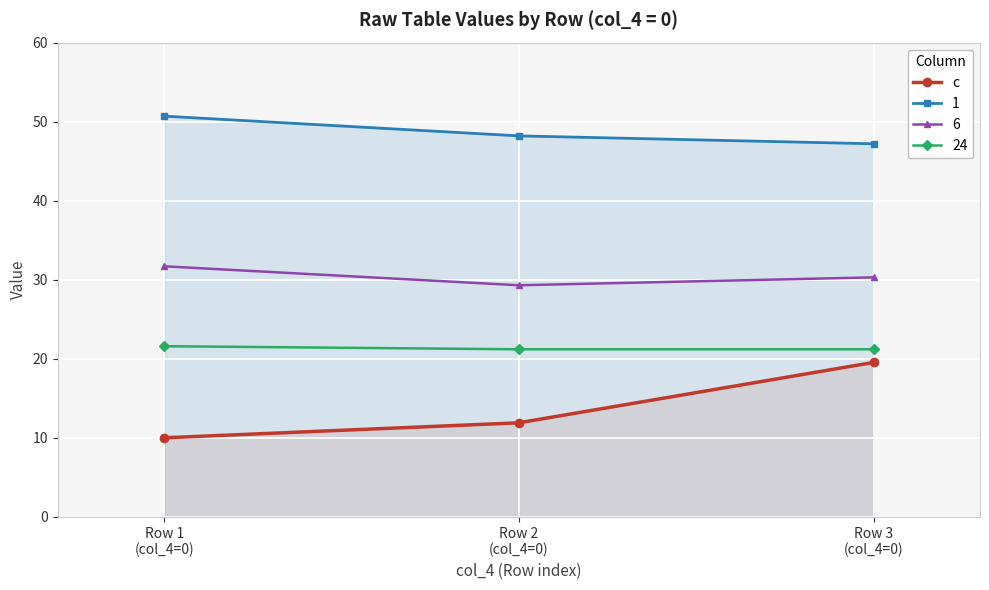

What is the greatest value displayed?

50.7